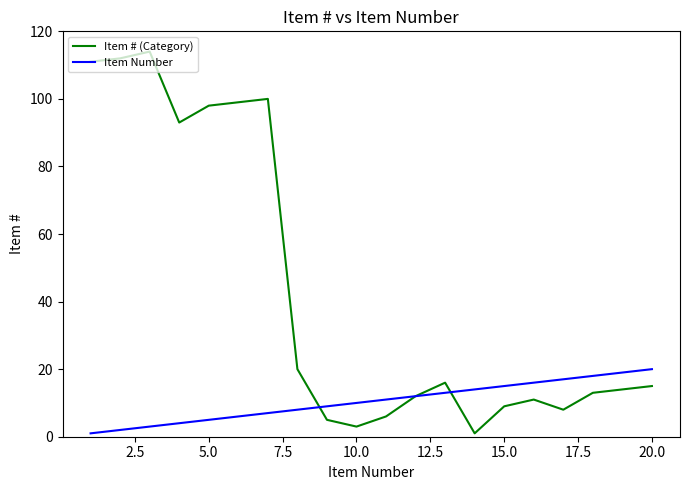

Rank the series by their maximum value, from lowest to highest.

Item Number, Item # (Category)